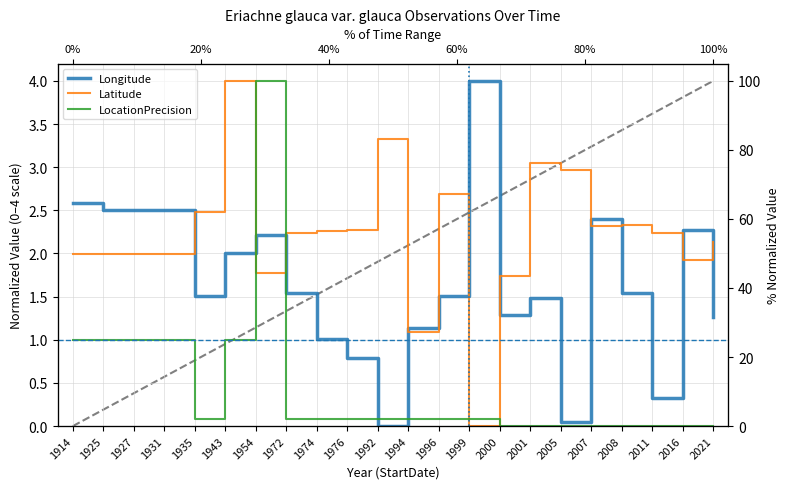

What is the highest value of the Longitude series?

4.0